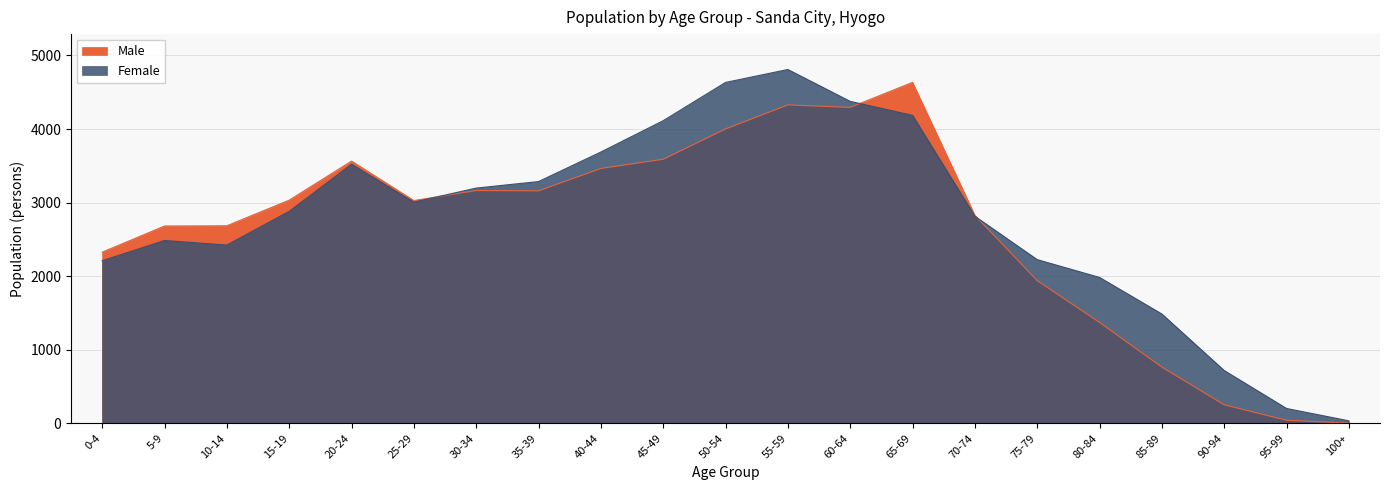

What is the difference between the maximum and second lowest values in the Female series?

4607